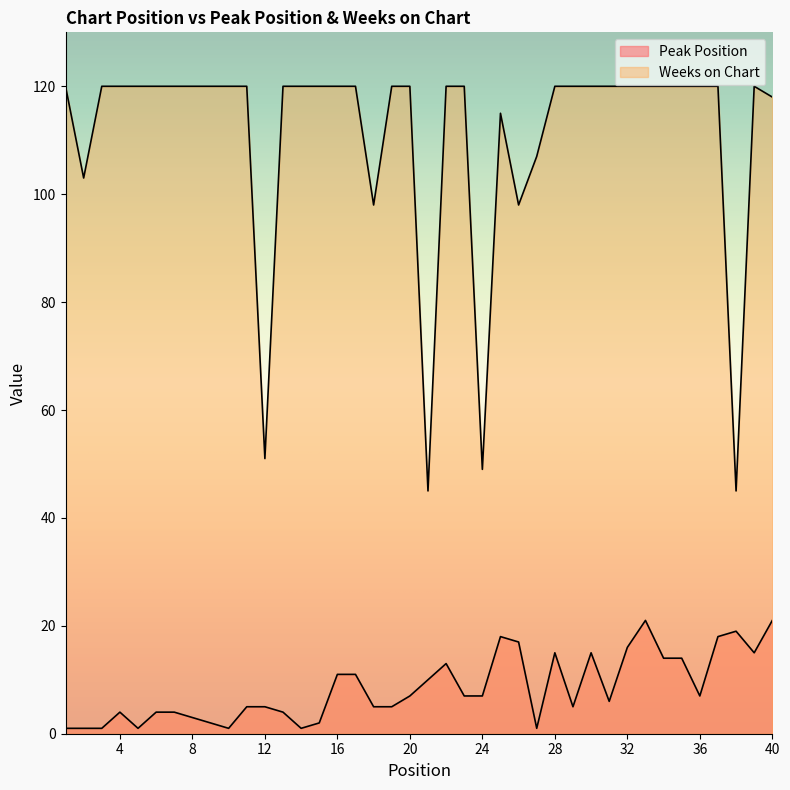

Rank the series at 34 from lowest to highest value.

Peak Position, Weeks on Chart